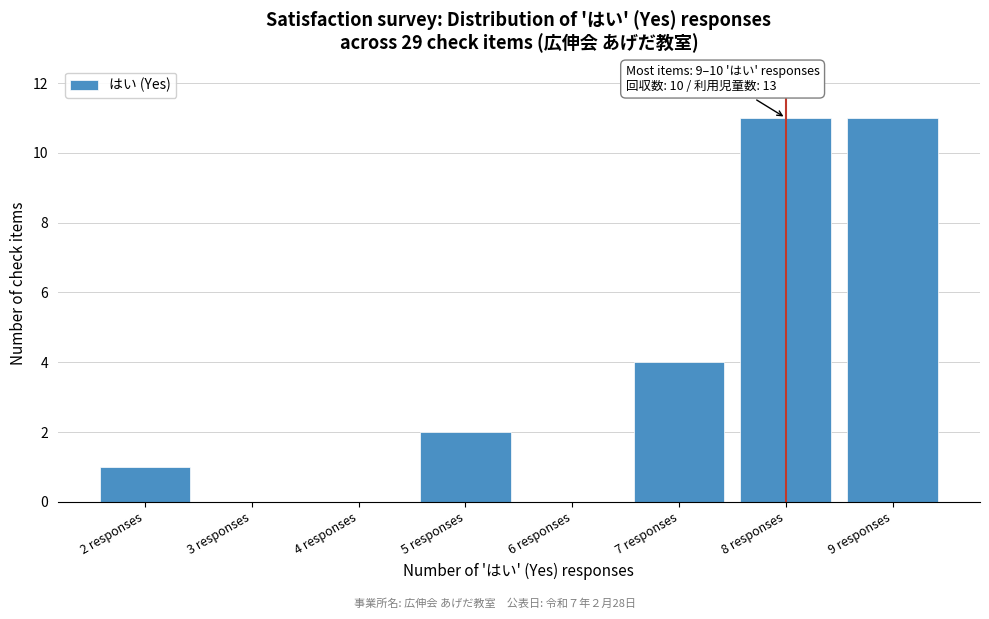

Reading left to right, list all the values displayed in this chart.

2 responses=1	3 responses=0	4 responses=0	5 responses=2	6 responses=0	7 responses=4	8 responses=11	9 responses=11